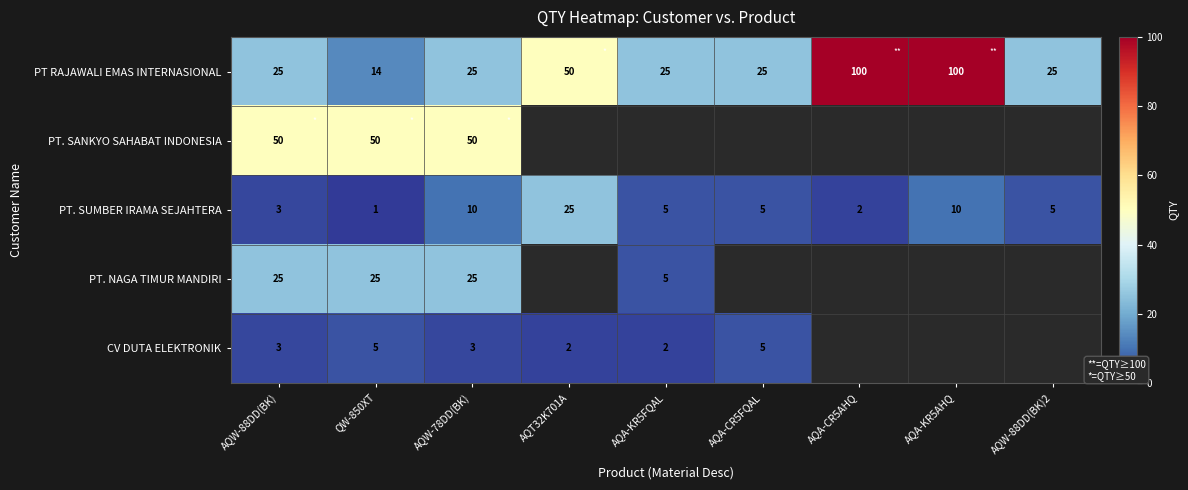

What is the sum of all PT. SUMBER IRAMA SEJAHTERA values?

66